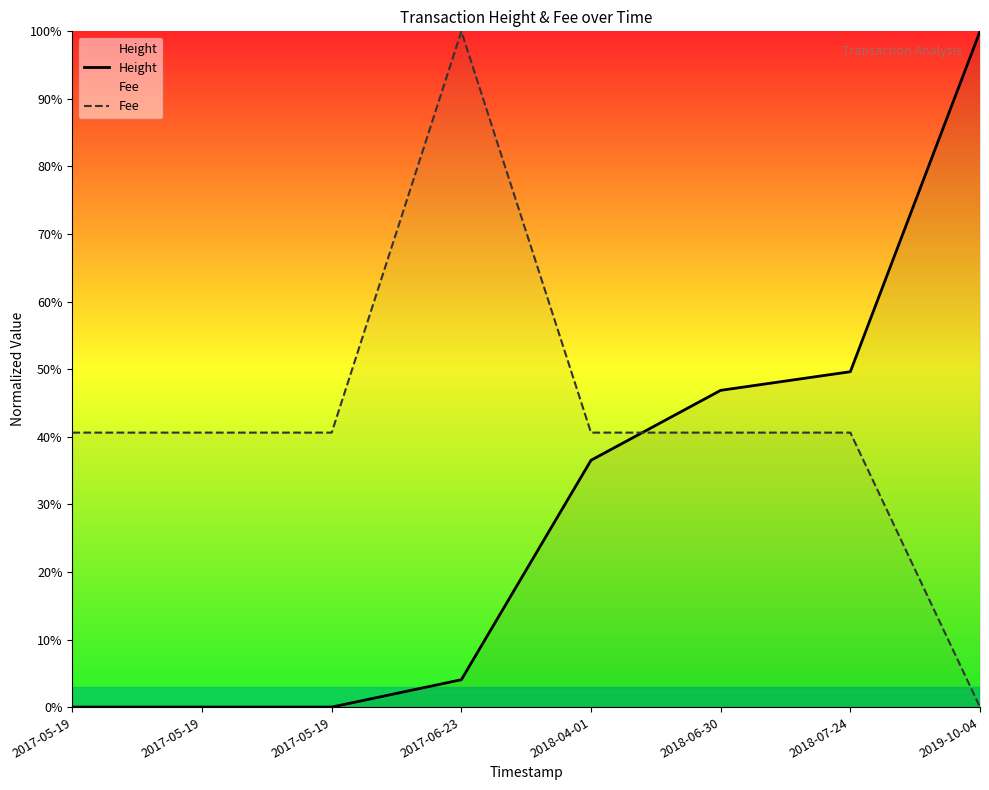

What is the average value of the Fee series?

43.0